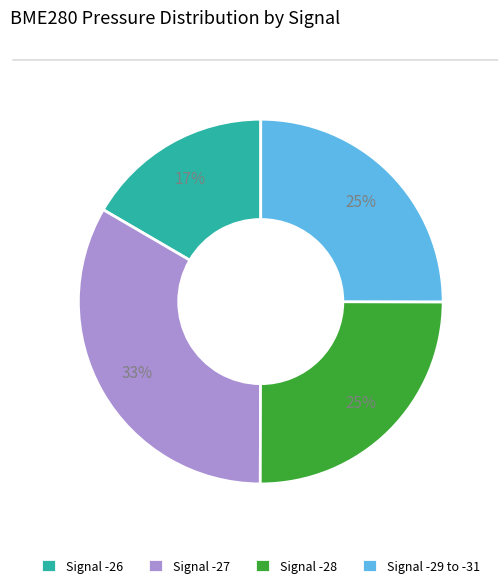

How many slices are in this pie chart?

4